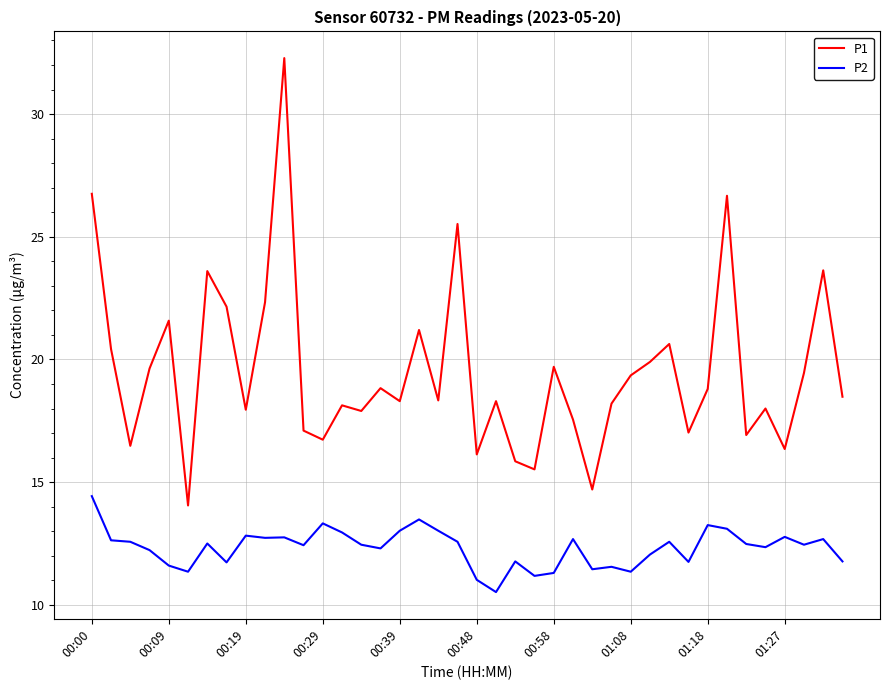

Which series has the largest total across all categories?

P1